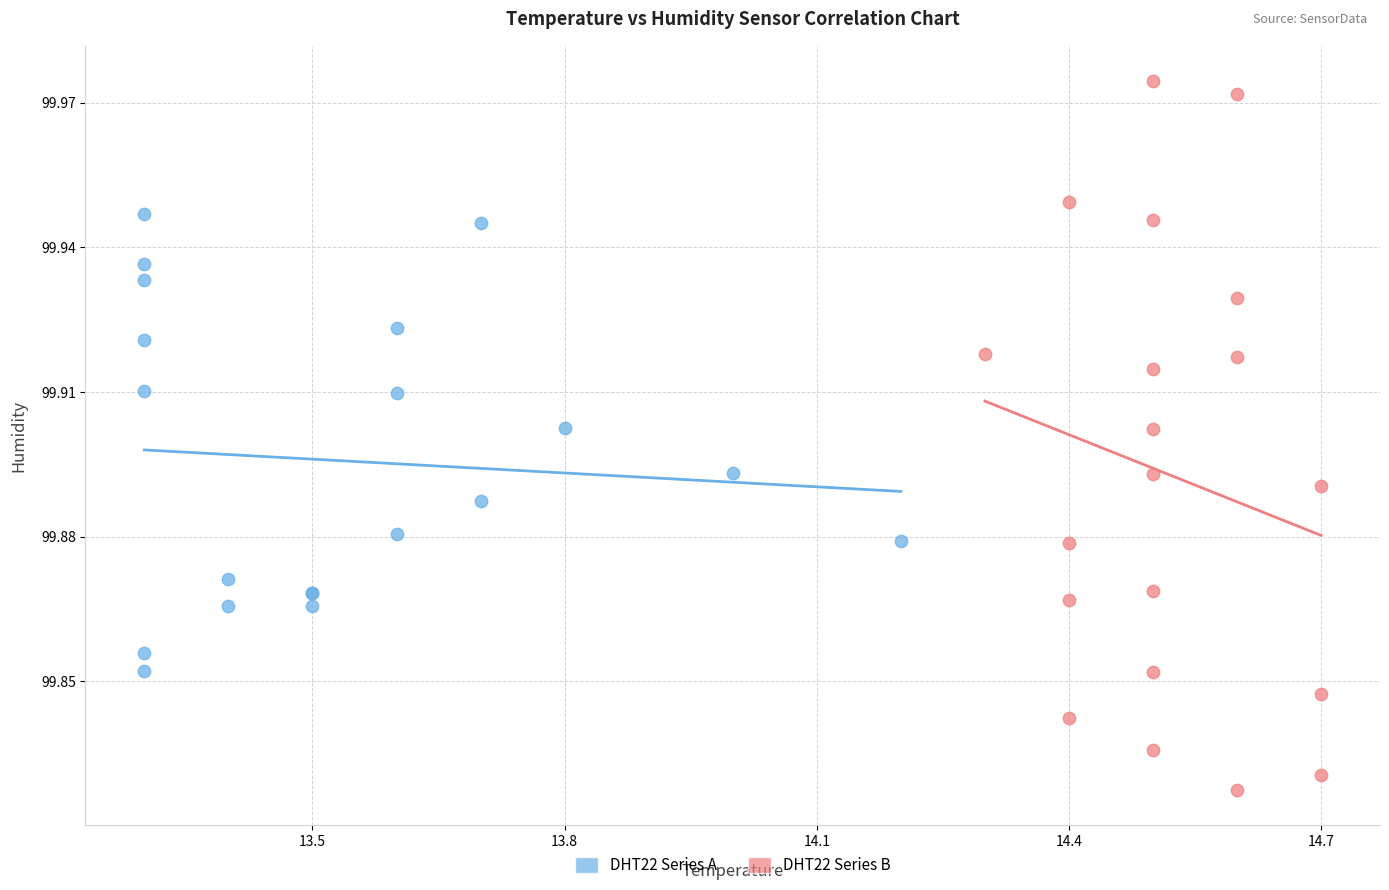

Which series reaches the maximum Y coordinate?

DHT22 Series B